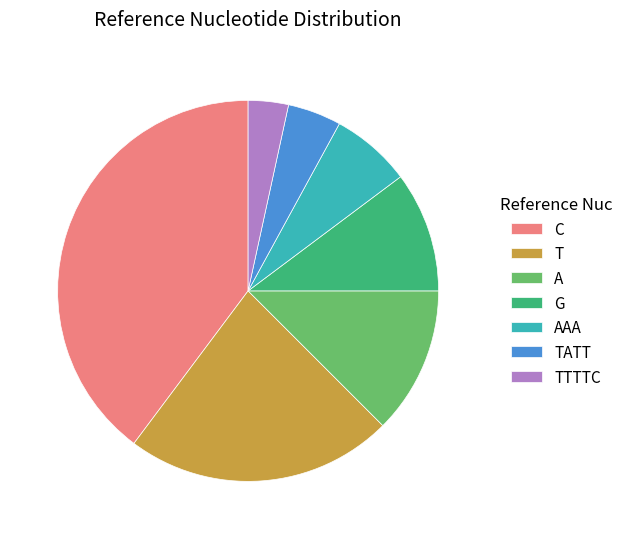

Count the number of slices in the pie.

7